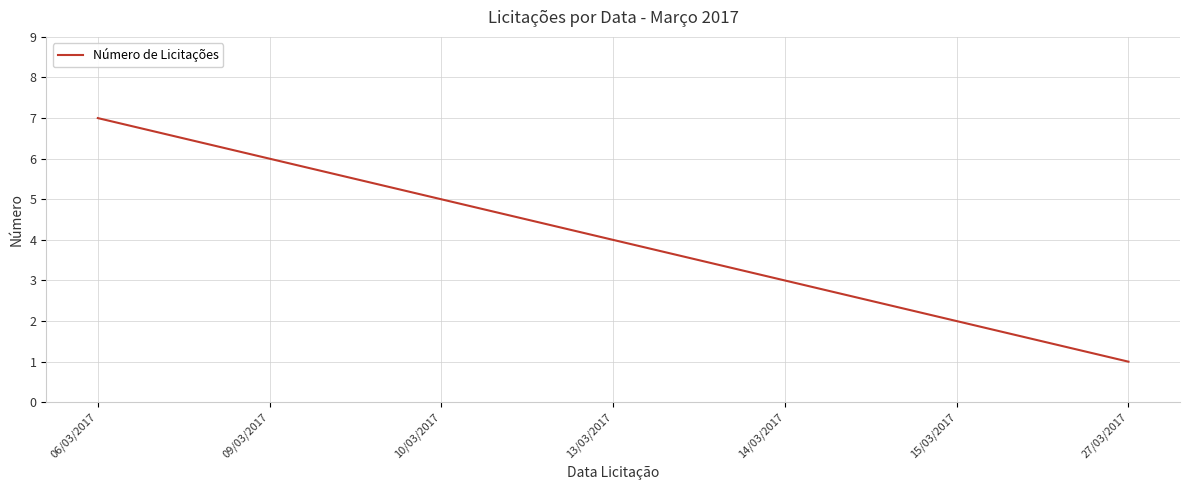

The chart shows a value of 9 at 09/03/2017. True or false?

False